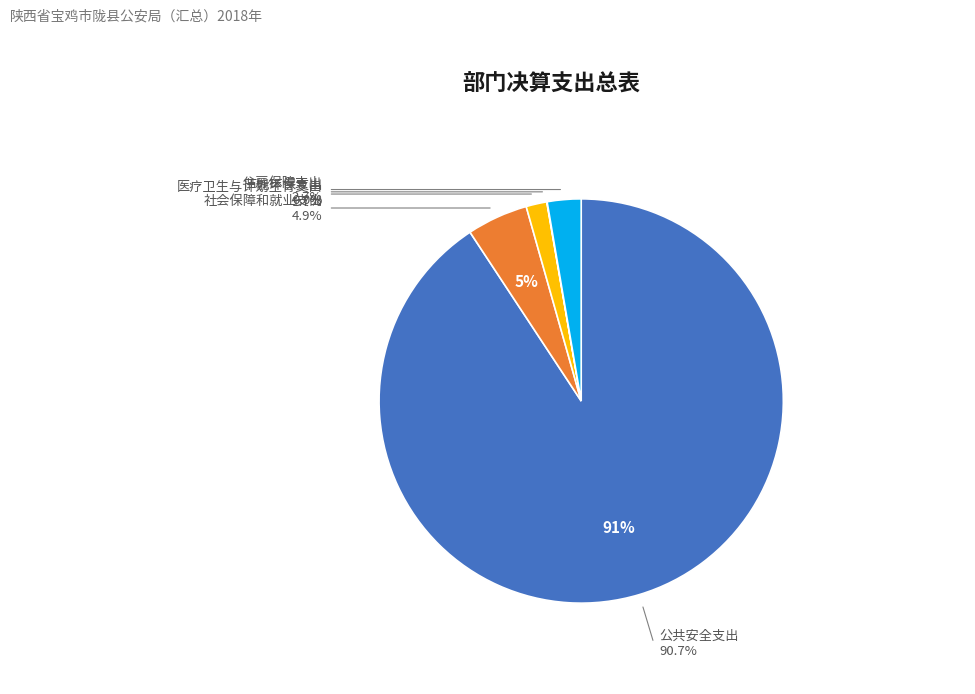

Which has a higher value, 社会保障和就业支出 or 医疗卫生与计划生育支出?

社会保障和就业支出